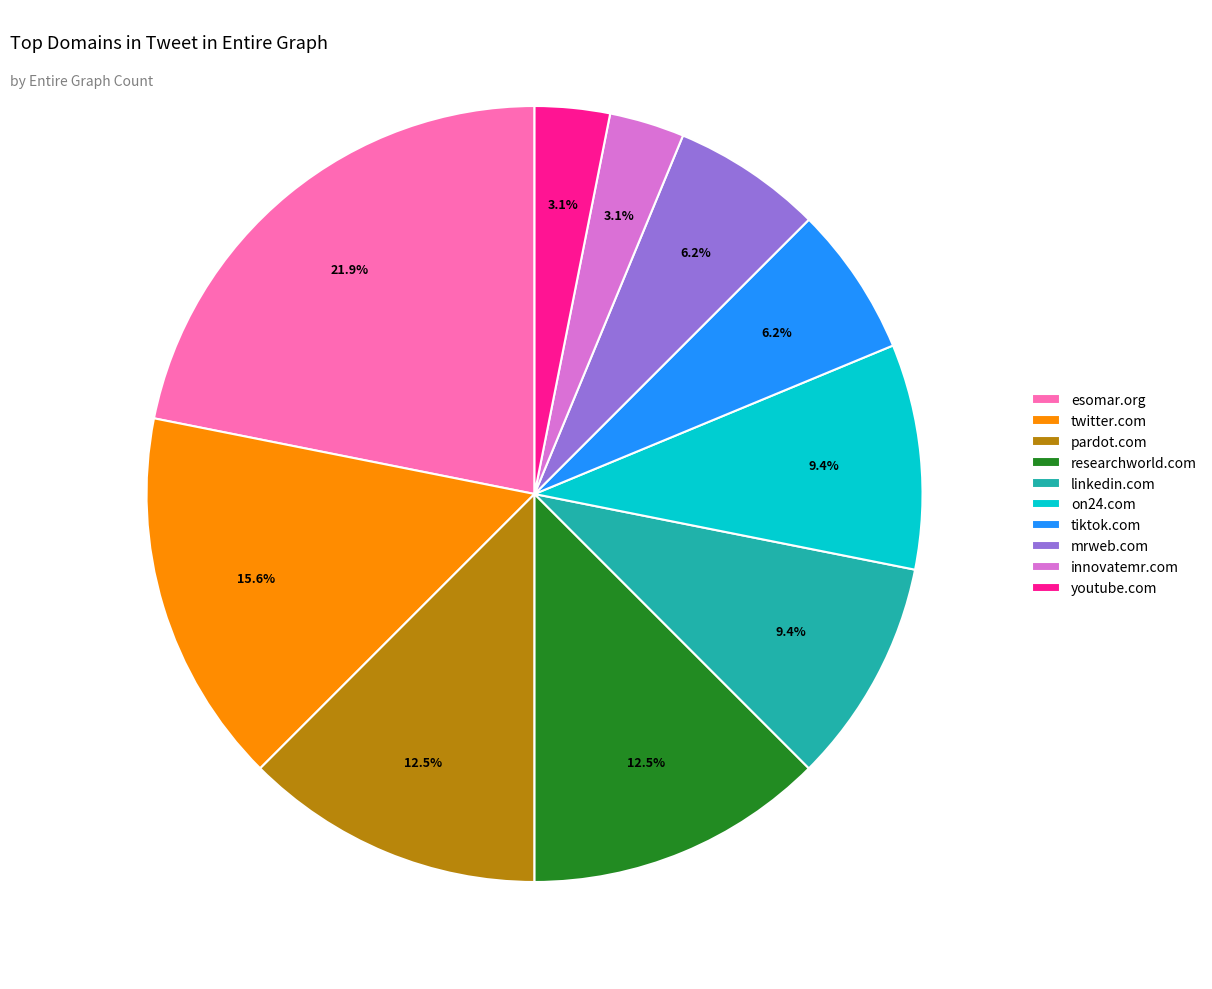

True or false: youtube.com accounts for 3% of the total.

True